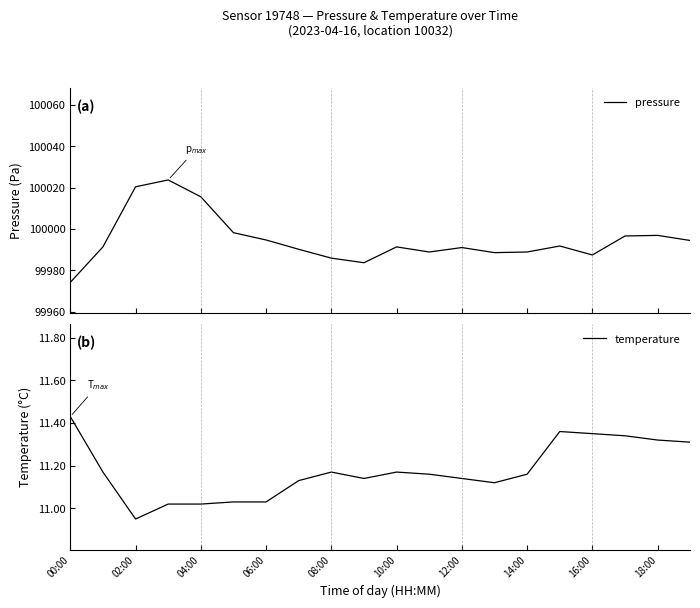

What is the average value of the pressure series?

99994.8